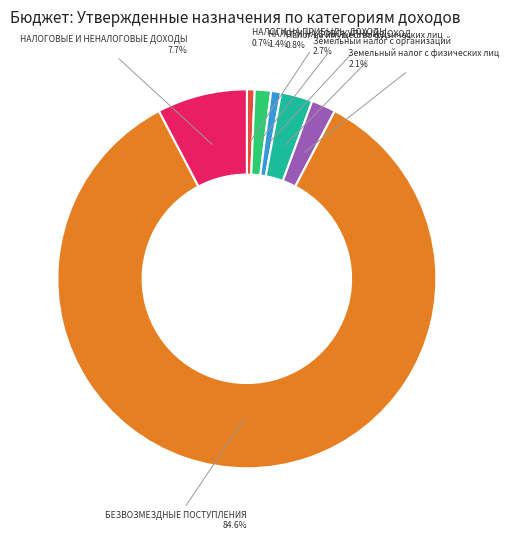

Is there any slice that represents more than half of the pie?

Yes